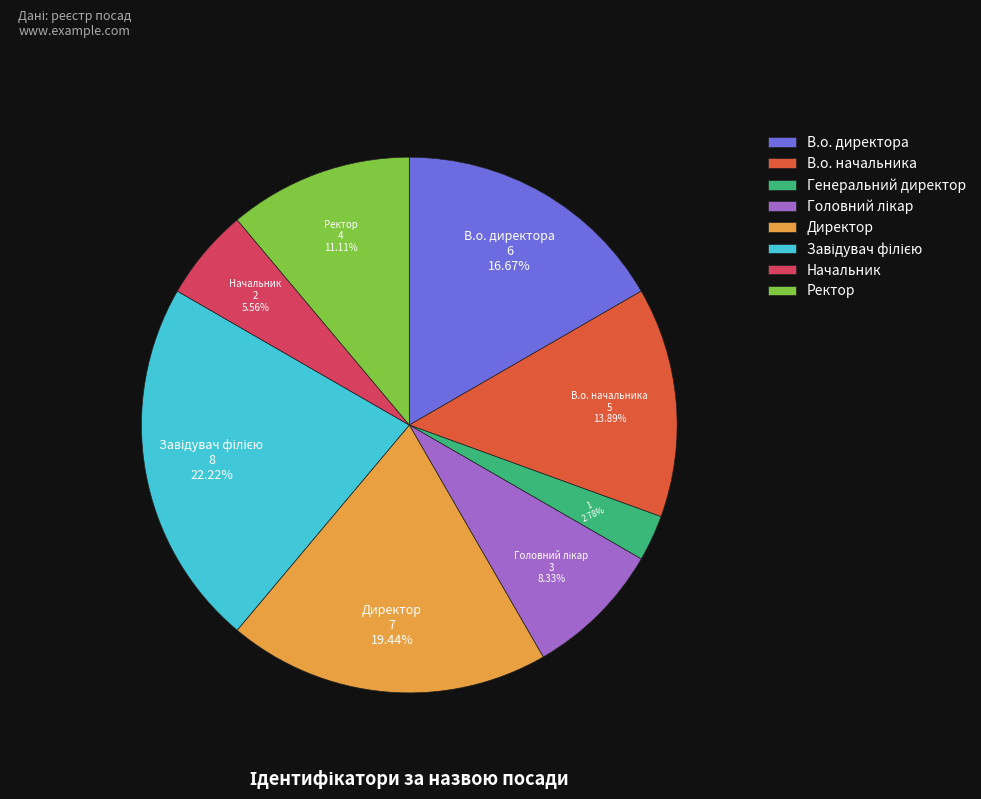

What is the ratio of the value at В.о. начальника to the value at Начальник?

2.5